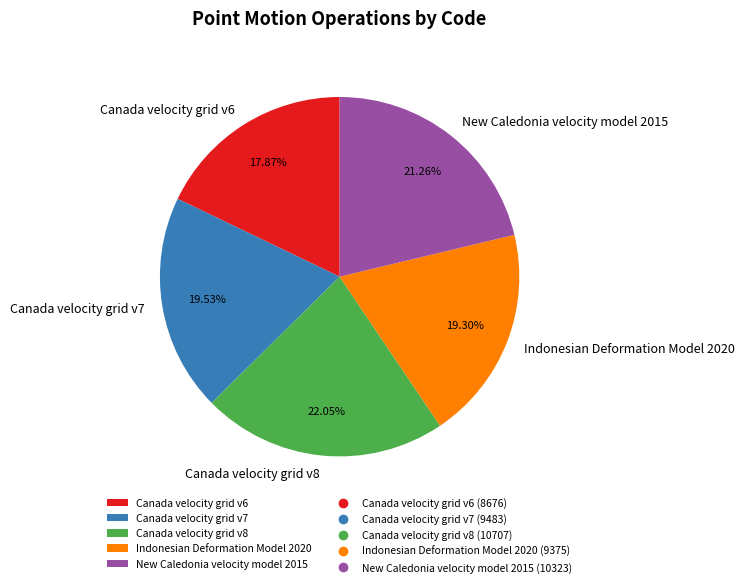

To the nearest percent, what is the combined percentage of Canada velocity grid v6 and Indonesian Deformation Model 2020?

37%